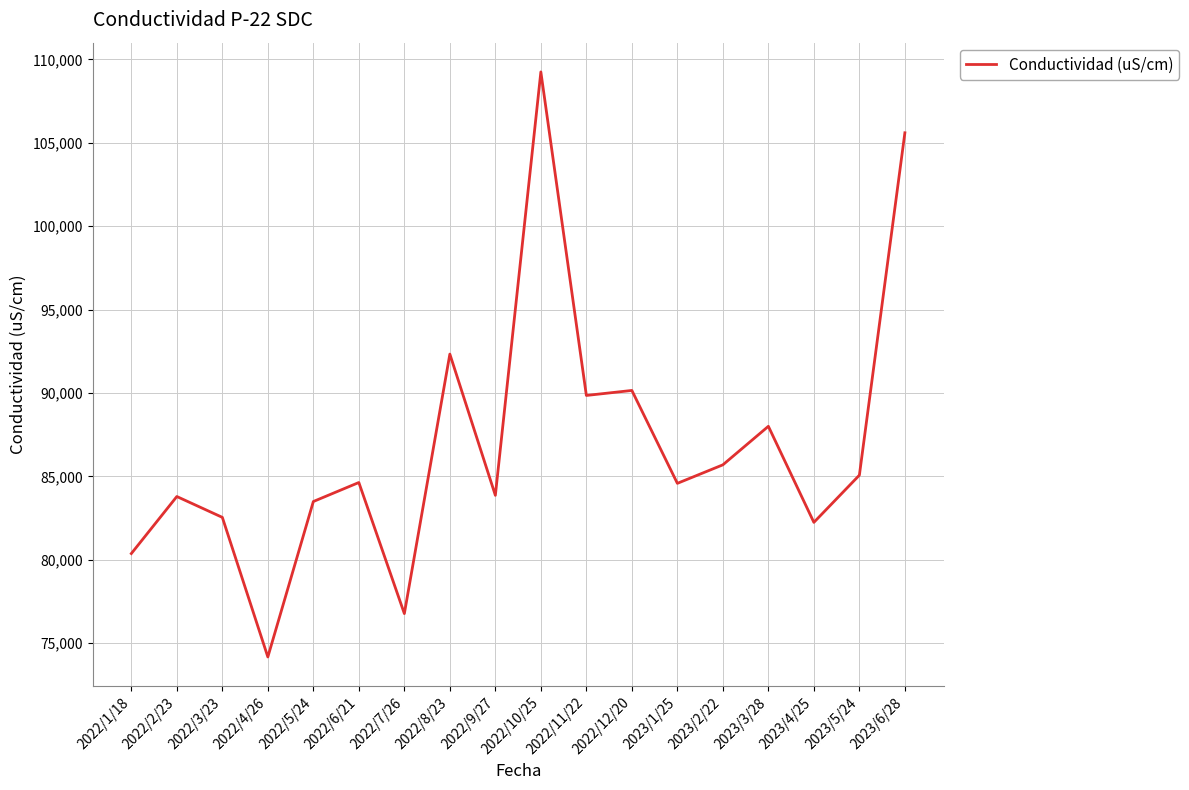

Where is the data nearest to the value 91710?

2022/8/23